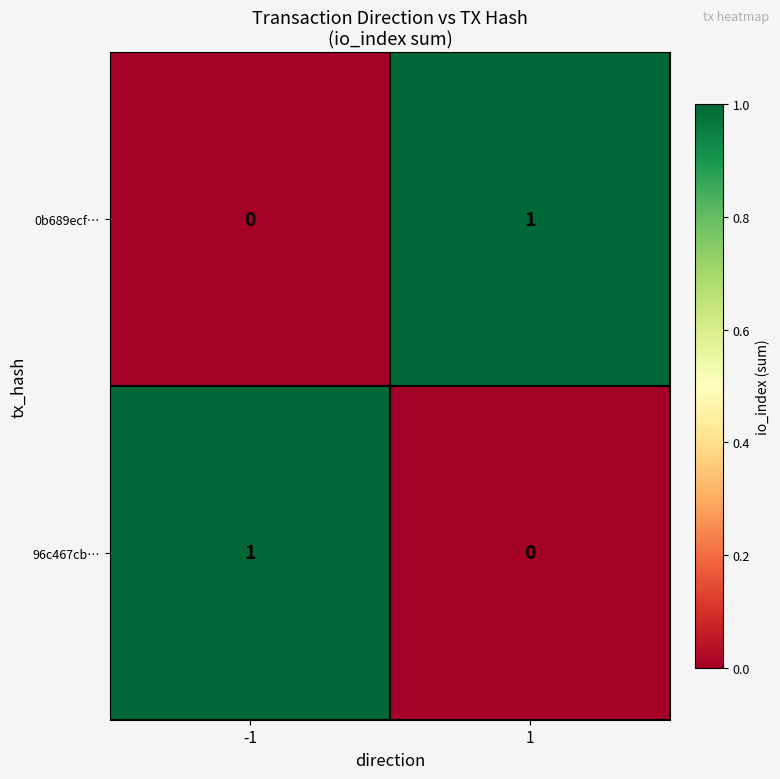

Is the value of 96c467cb… at -1 greater than the value of 0b689ecf… at -1?

Yes